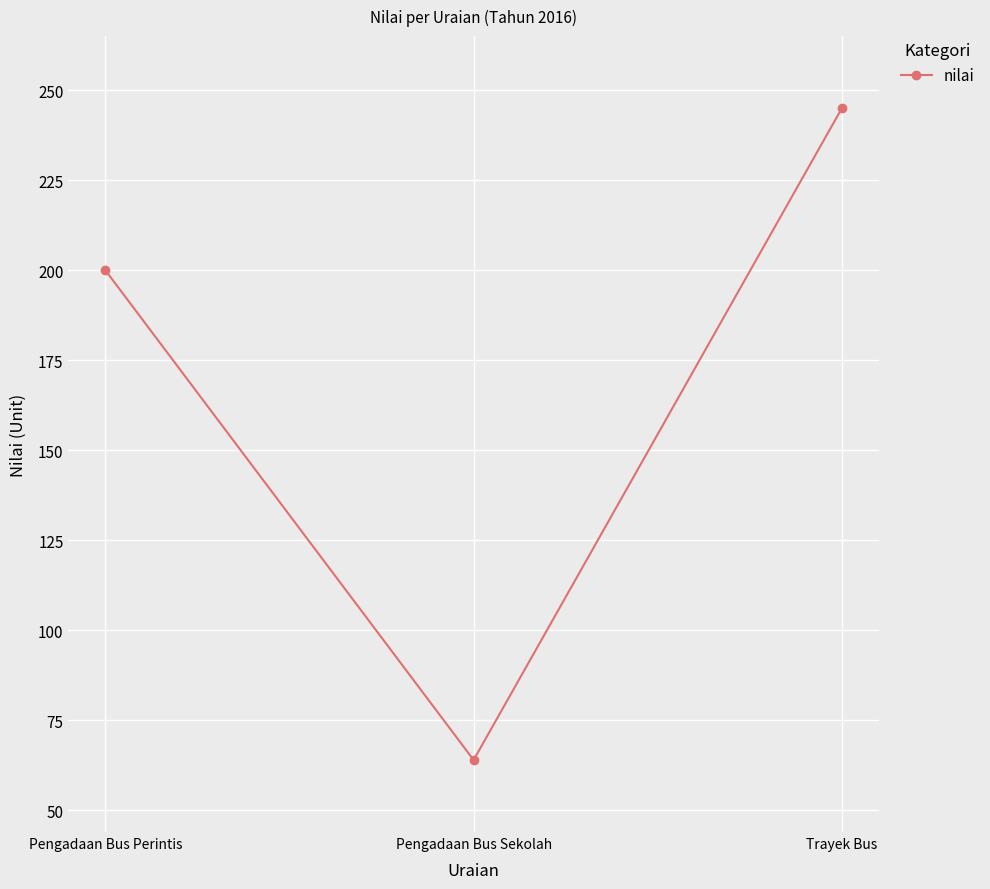

Rank the categories by value from lowest to highest.

Pengadaan Bus Sekolah, Pengadaan Bus Perintis, Trayek Bus